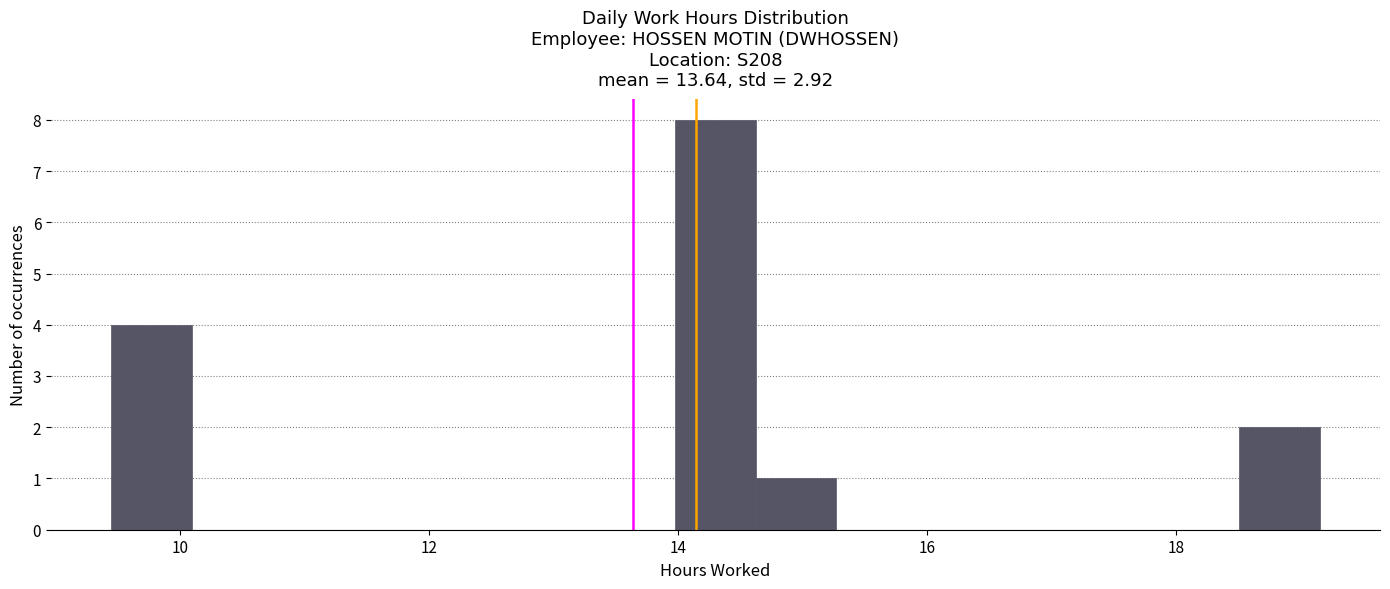

Around what value on the x-axis is the tallest bar? Give the approximate position of its centre, as read against the axis.

14.4